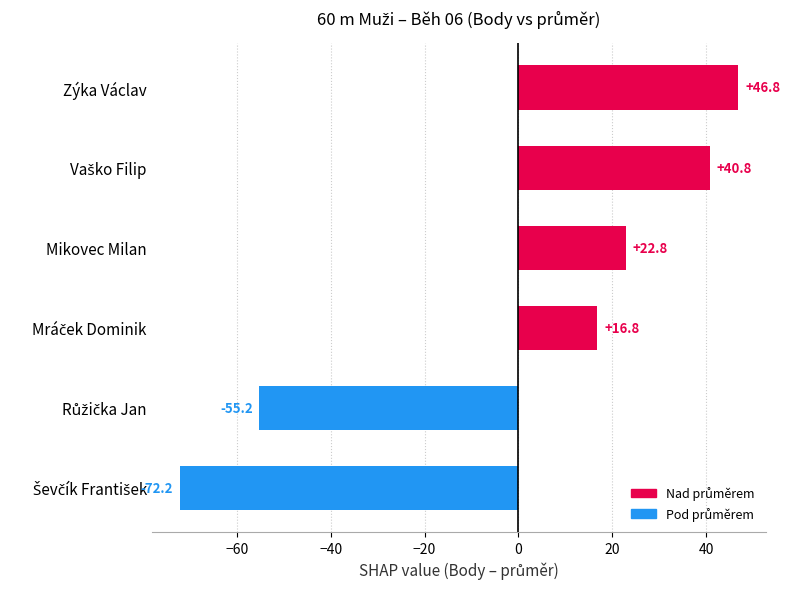

What is the difference between the second highest and second lowest values?

96.0